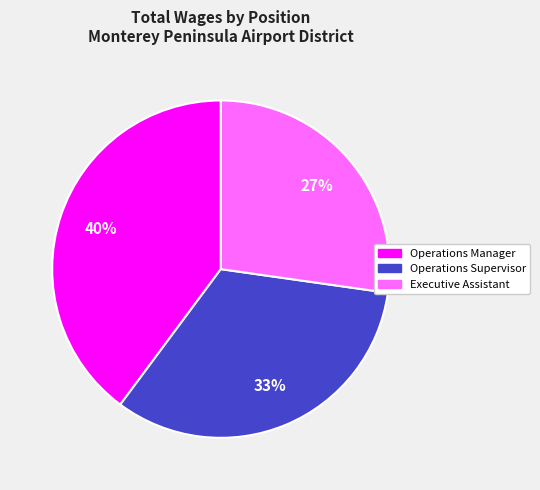

Which slice is the largest?

Operations Manager